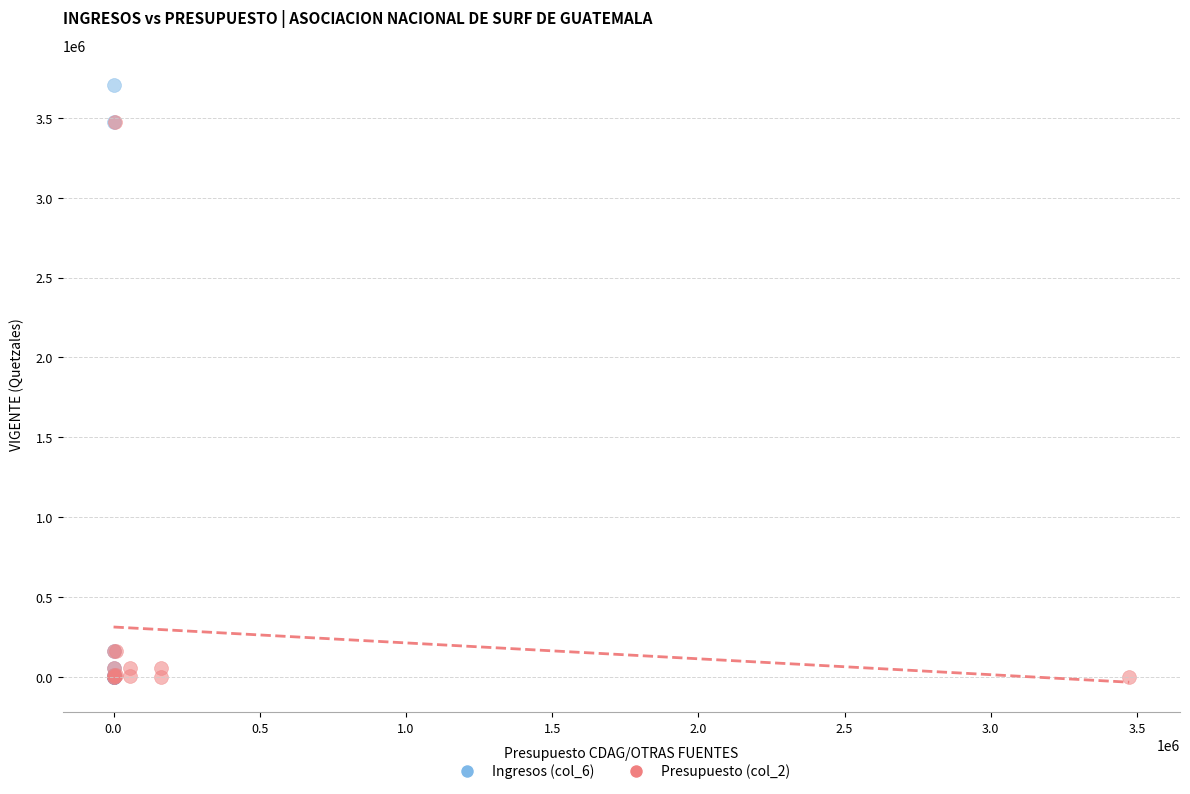

Which series reaches the maximum Y coordinate?

Ingresos (col_6)